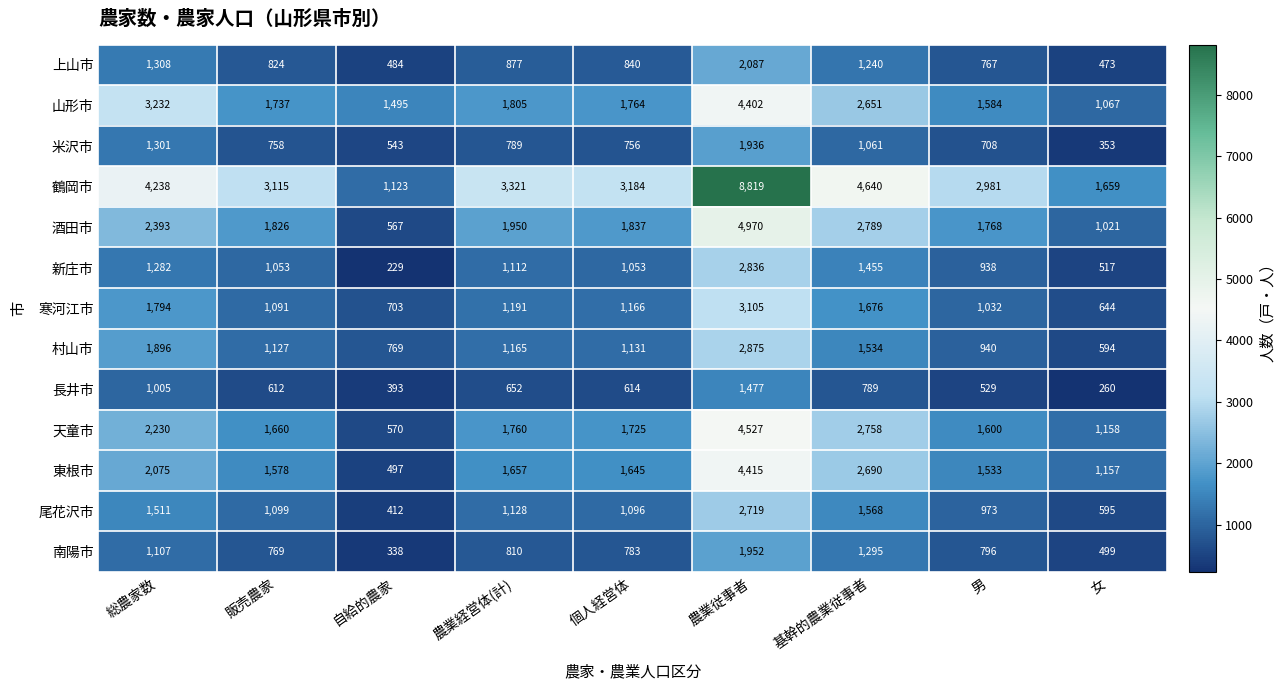

At which category does the chart reach its peak across all series?

農業従事者